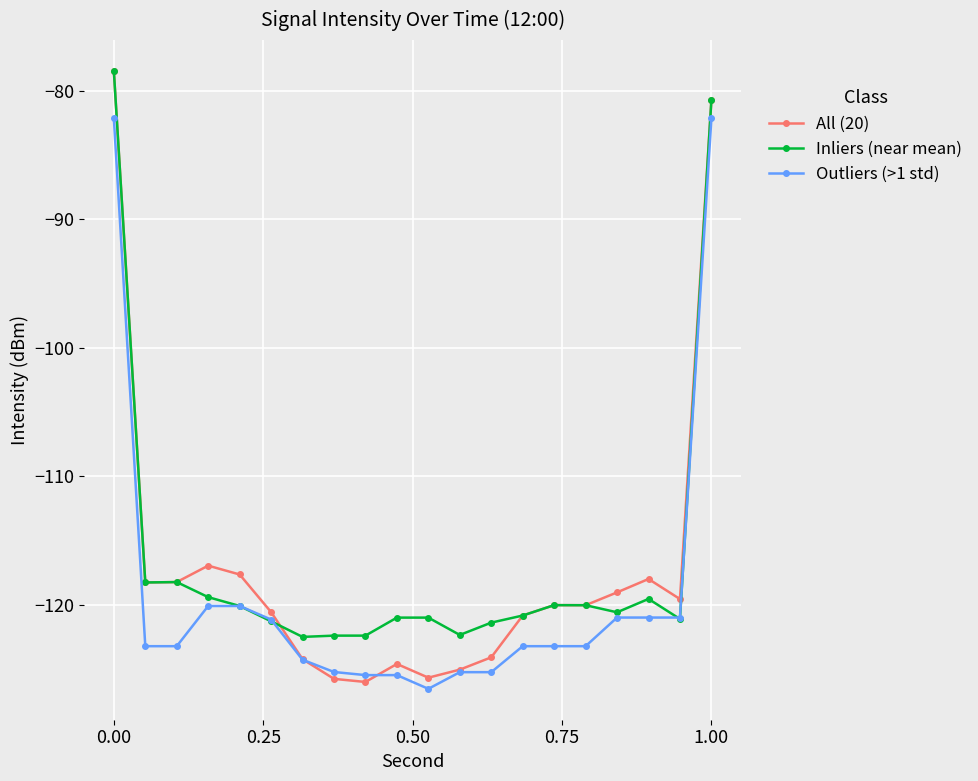

True or false: Inliers (near mean) has more than 2 interior local peaks.

True